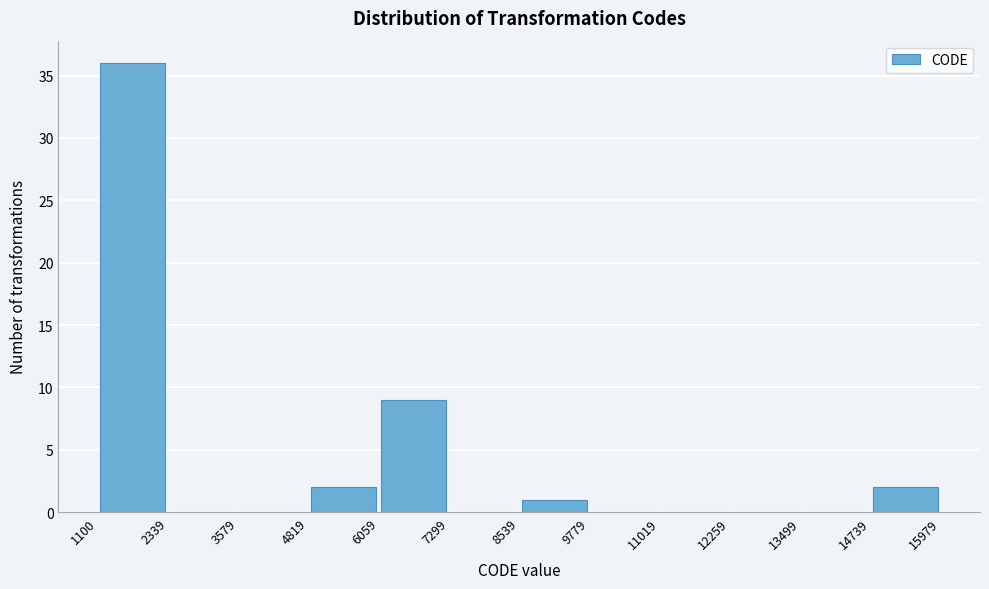

Over which range of the x-axis is the bar tallest?

1100 to 2339